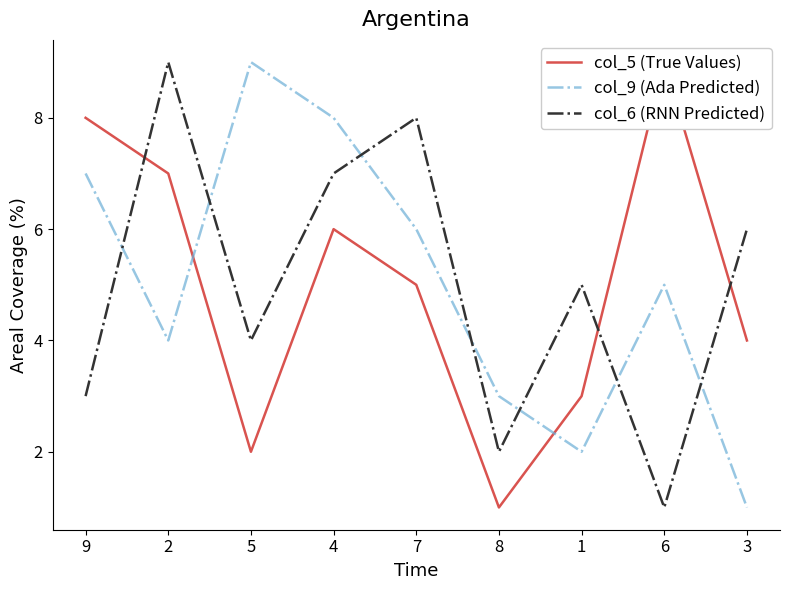

Does the chart have visible grid lines?

No